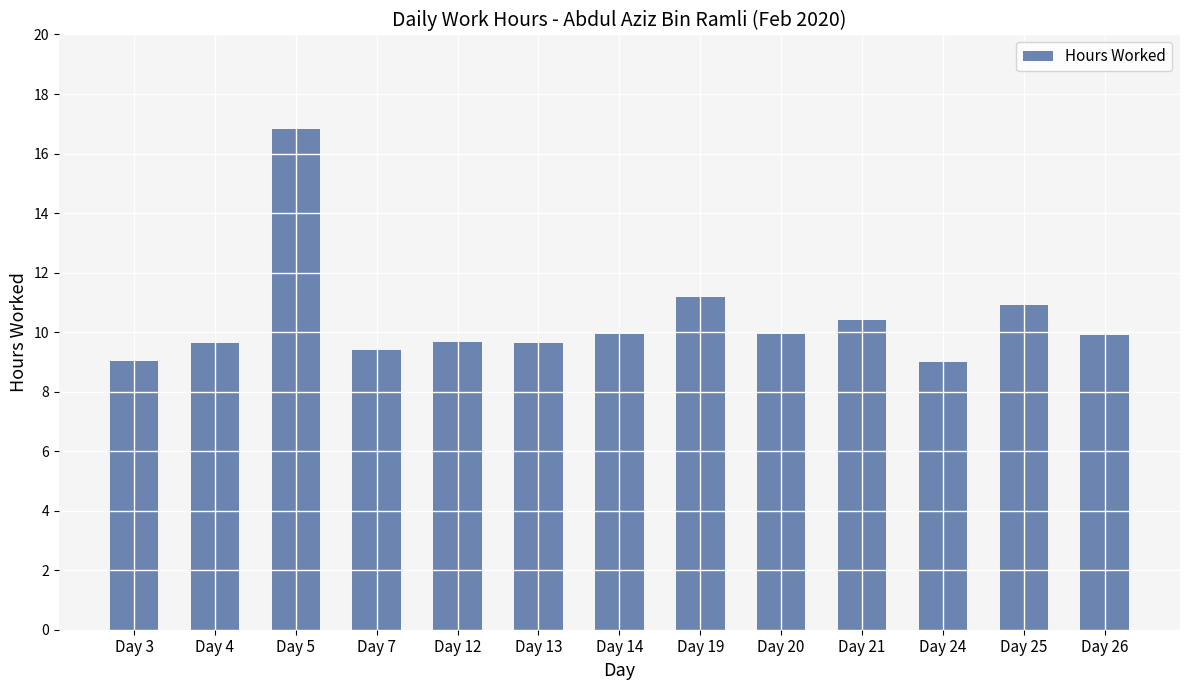

The chart shows a value of 15.7 at Day 13. True or false?

False